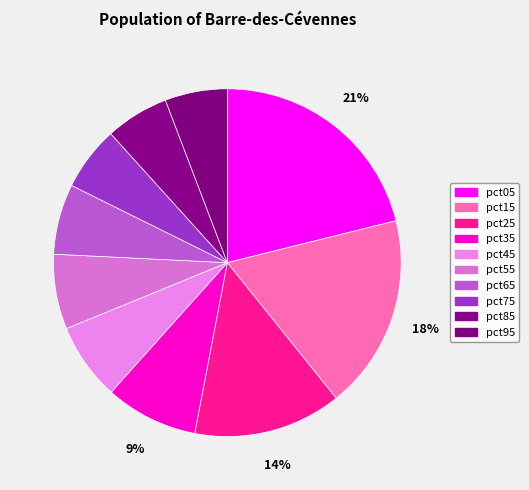

Is it true that pct95 is 6% of the pie?

True